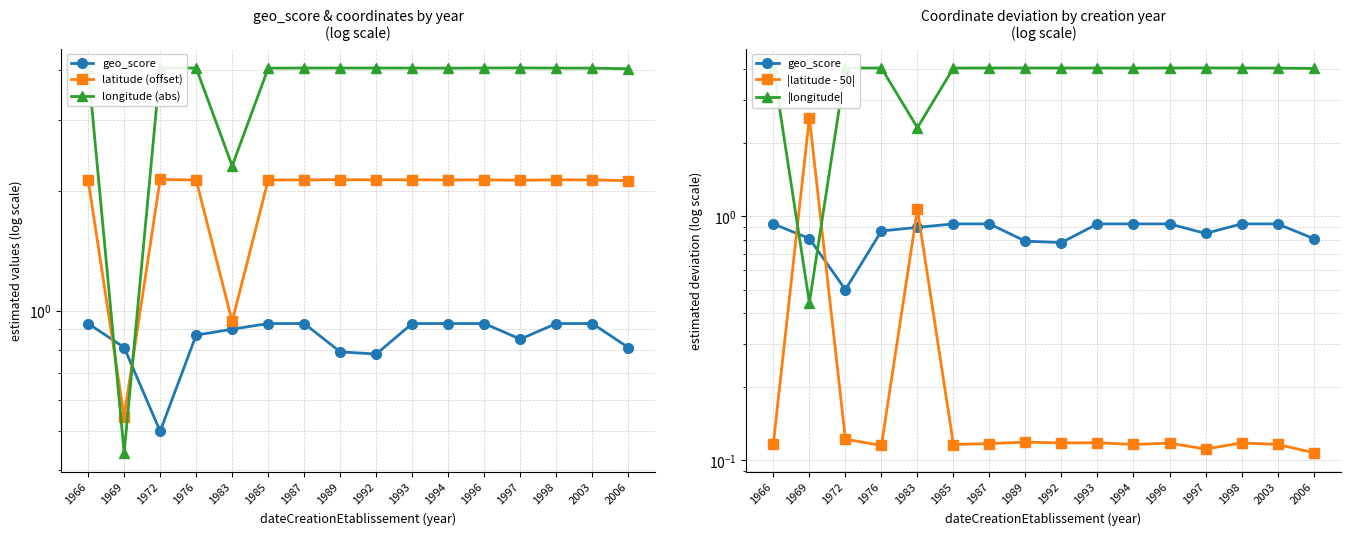

Is this an area chart (filled region under the line)?

No